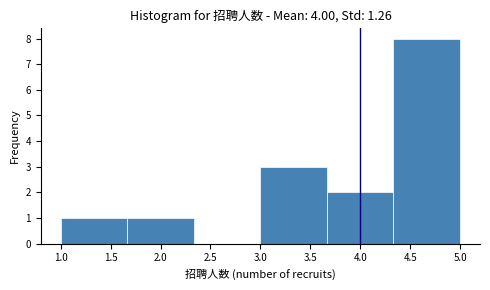

Reading left to right, transcribe this chart: for each bar, give the range it covers on the x-axis and its height. Neither the bar edges nor the heights are printed on the chart, so give them approximately, as read against the axes.

1.00 to 1.65: 1
1.65 to 2.35: 1
2.35 to 3.00: 0
3.00 to 3.65: 3
3.65 to 4.35: 2
4.35 to 5.00: 8